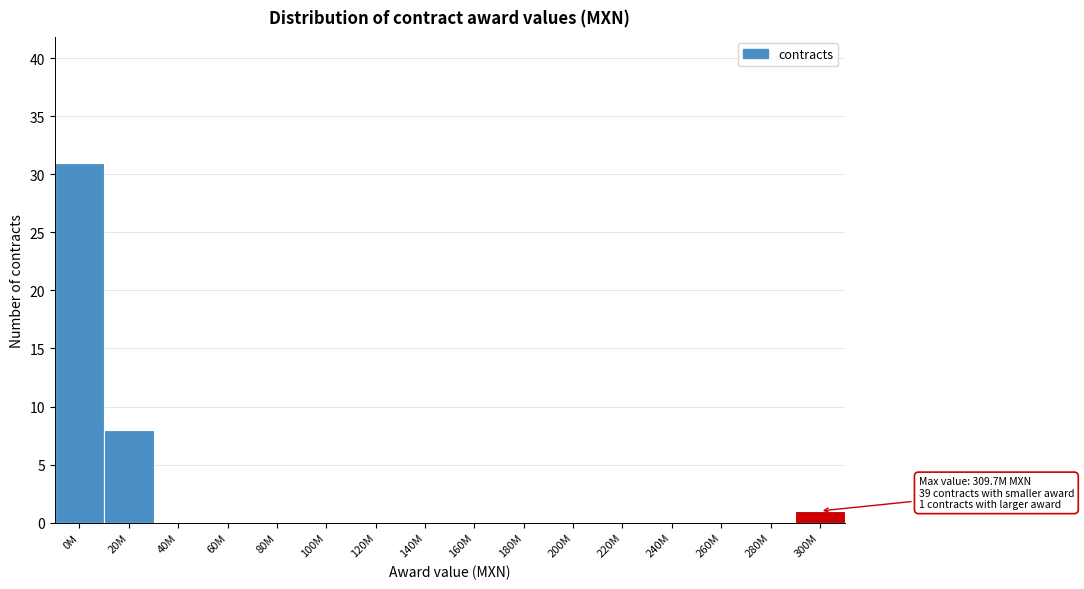

Reading right to left, transcribe all the data shown in this chart.

300M=1	280M=0	260M=0	240M=0	220M=0	200M=0	180M=0	160M=0	140M=0	120M=0	100M=0	80M=0	60M=0	40M=0	20M=8	0M=31